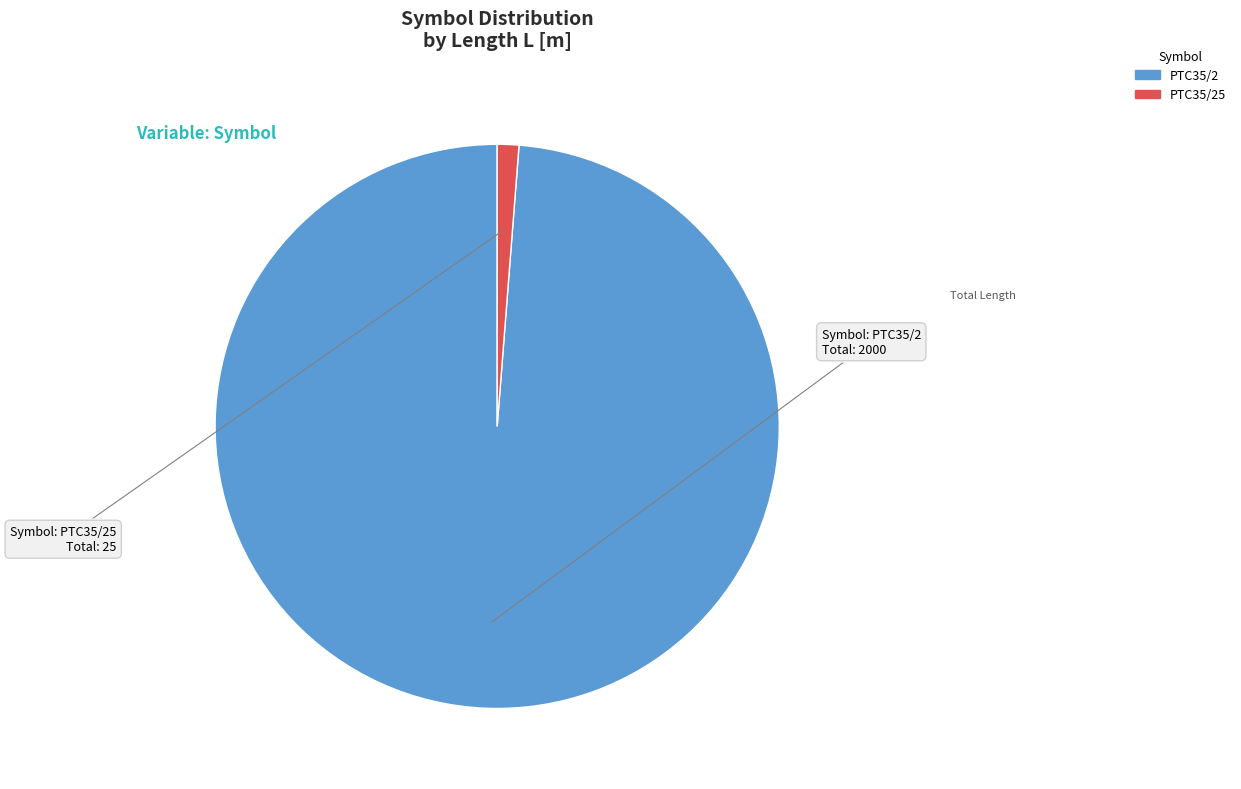

Is there a majority slice in this chart?

Yes